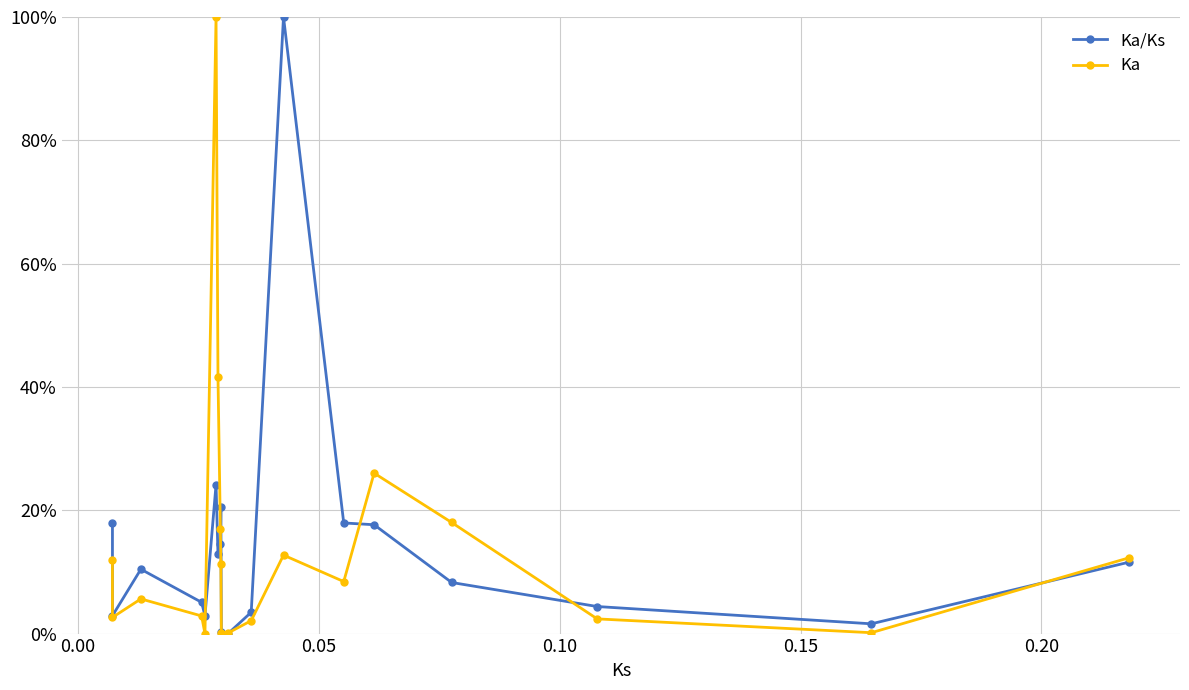

Reading right to left, transcribe all the data shown in this chart.

Ka/Ks: 0.1	0.0	0.0	0.1	0.2	0.2	1.0	0.0	0.0	0.0	0.2	0.1	0.1	0.2	0.0	0.1	0.1	0.0	0.2
Ka: 0.1	0.0	0.0	0.2	0.3	0.1	0.1	0.0	0.0	0.0	0.1	0.2	0.4	1.0	0.0	0.0	0.1	0.0	0.1